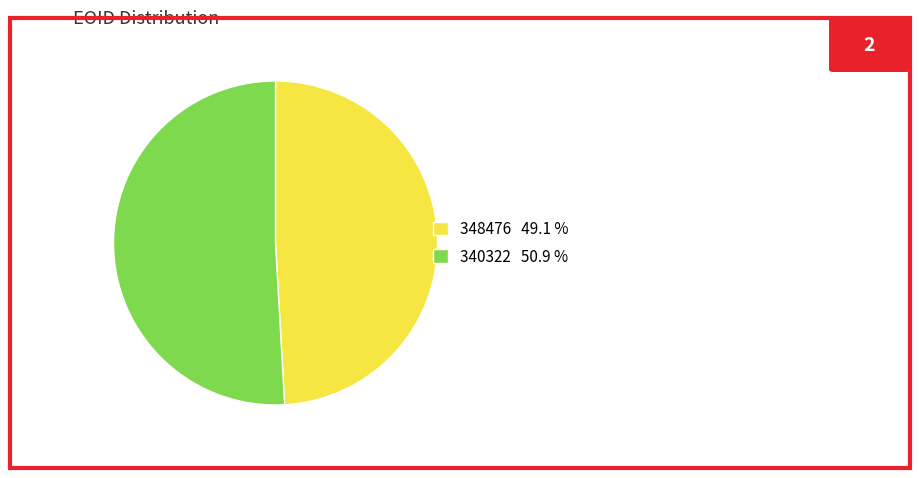

Is 348476 the majority of the pie?

No